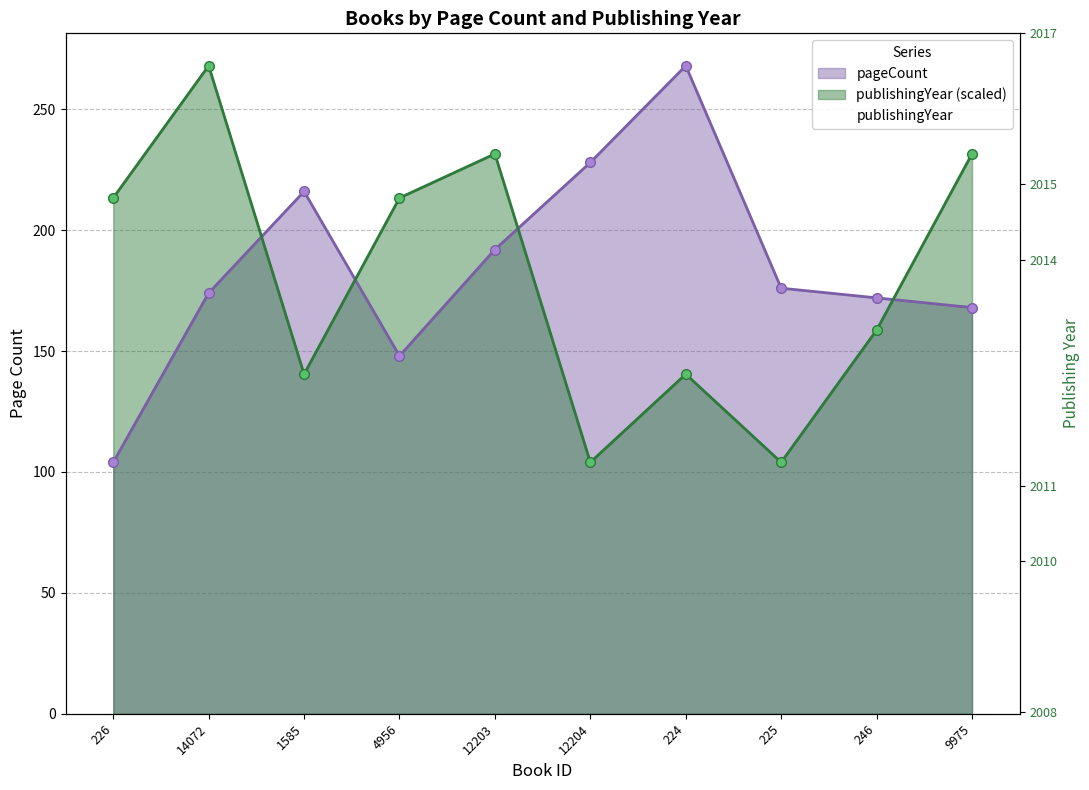

How many points are lower than both their immediate neighbors (excluding endpoints)?

3